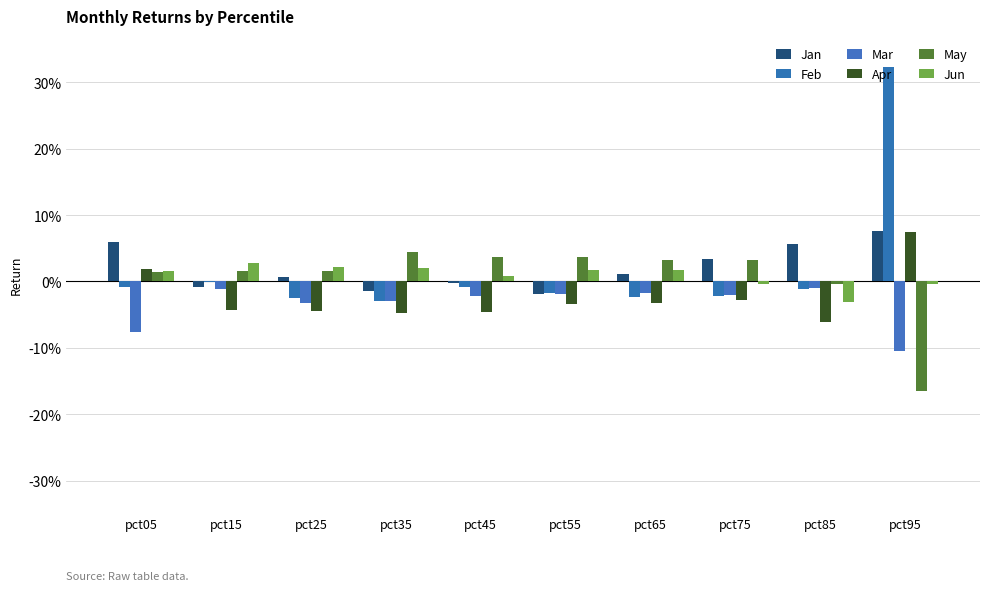

Which series has the largest total across all categories?

Jan